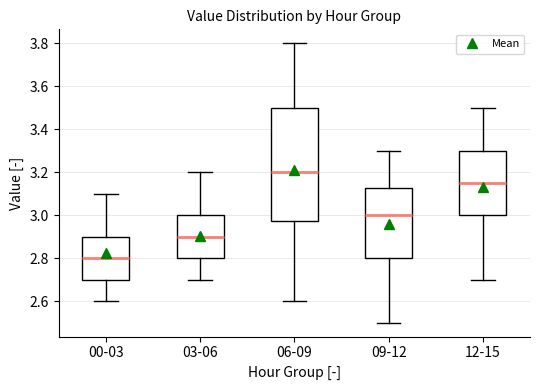

Where is the upper edge of the box for 09-12 on the y-axis? The values are not printed on the chart, so give them approximately, as read against the axis.

3.12